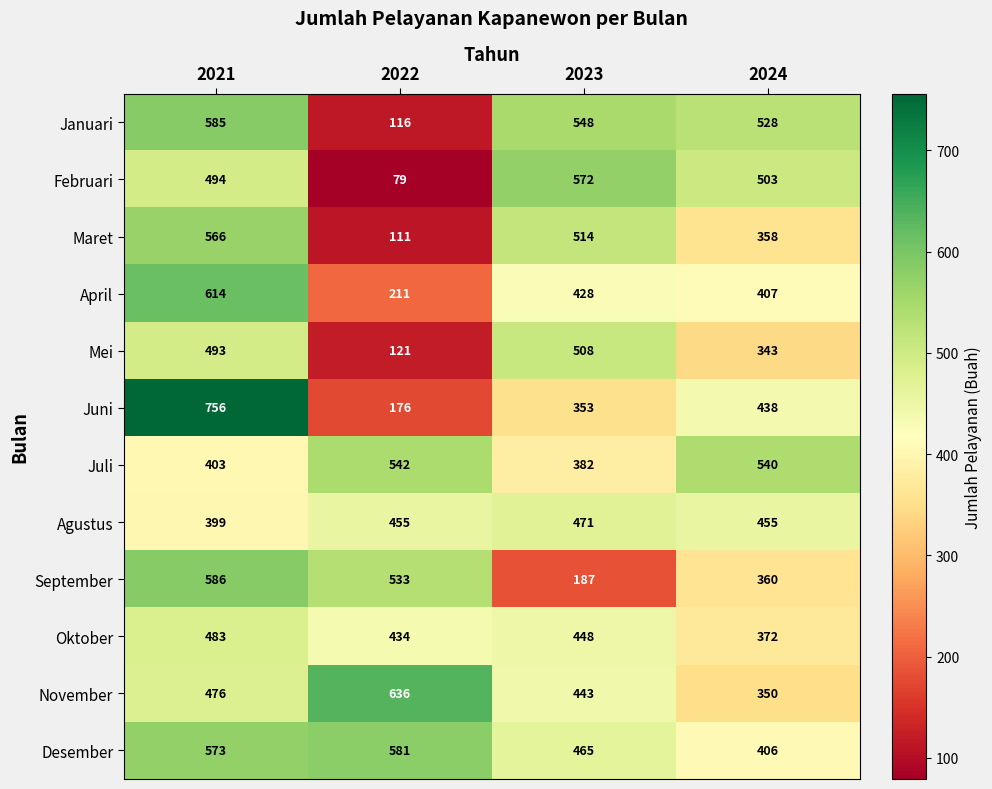

Between 2021 and 2024, which series saw the biggest shift?

Juni